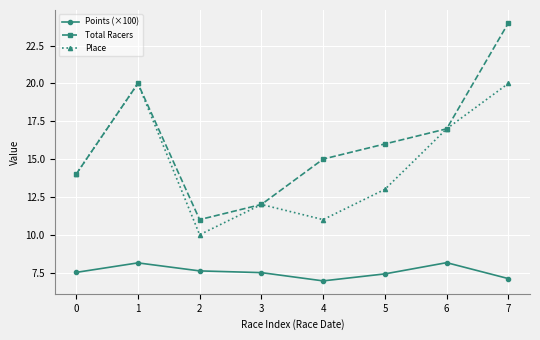

Does the chart display data point markers on the line(s)?

Yes